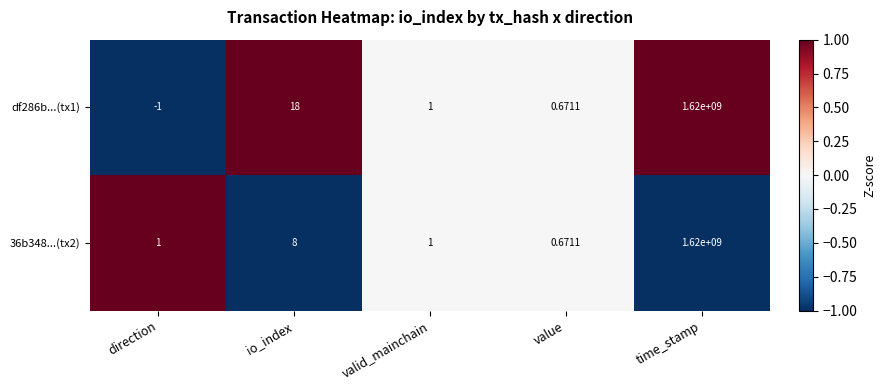

At which category is the sum across all series the highest?

time_stamp